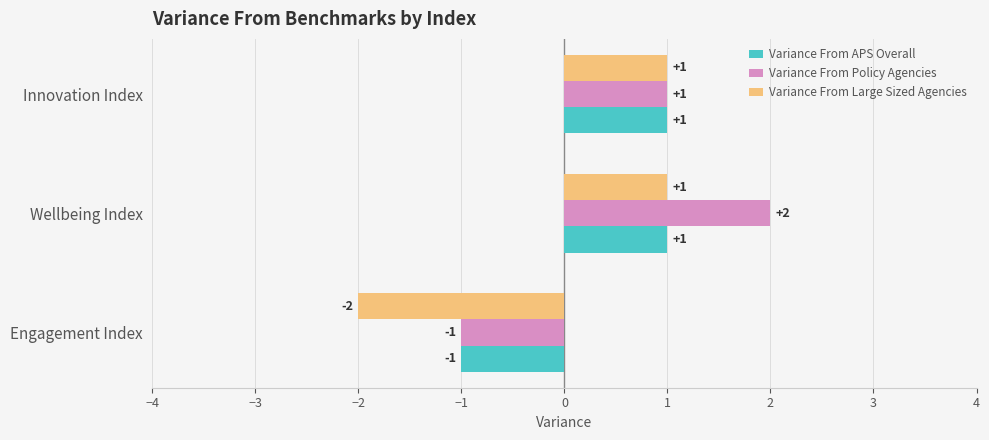

Rank the series by their average value, from highest to lowest.

Variance From Policy Agencies, Variance From APS Overall, Variance From Large Sized Agencies